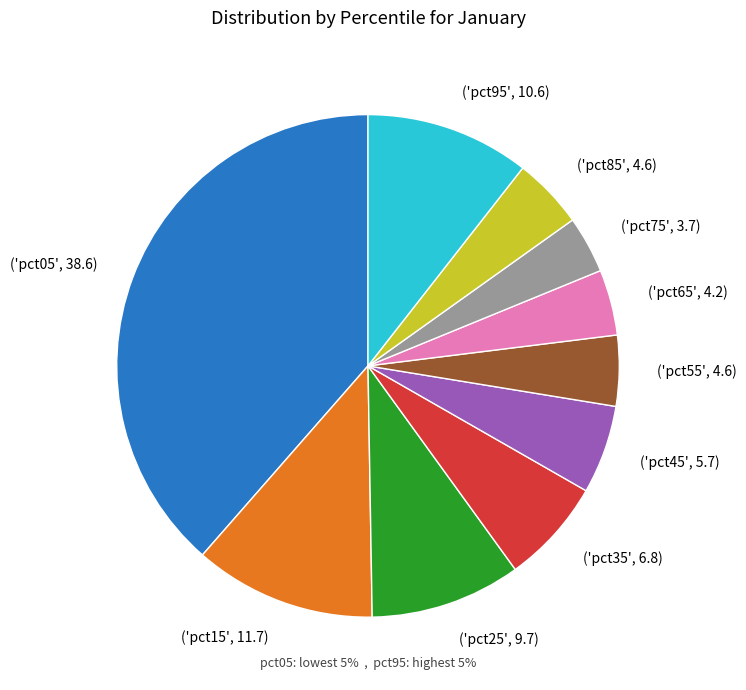

Is it true that ('pct15', 11.7) is 12% of the pie?

True